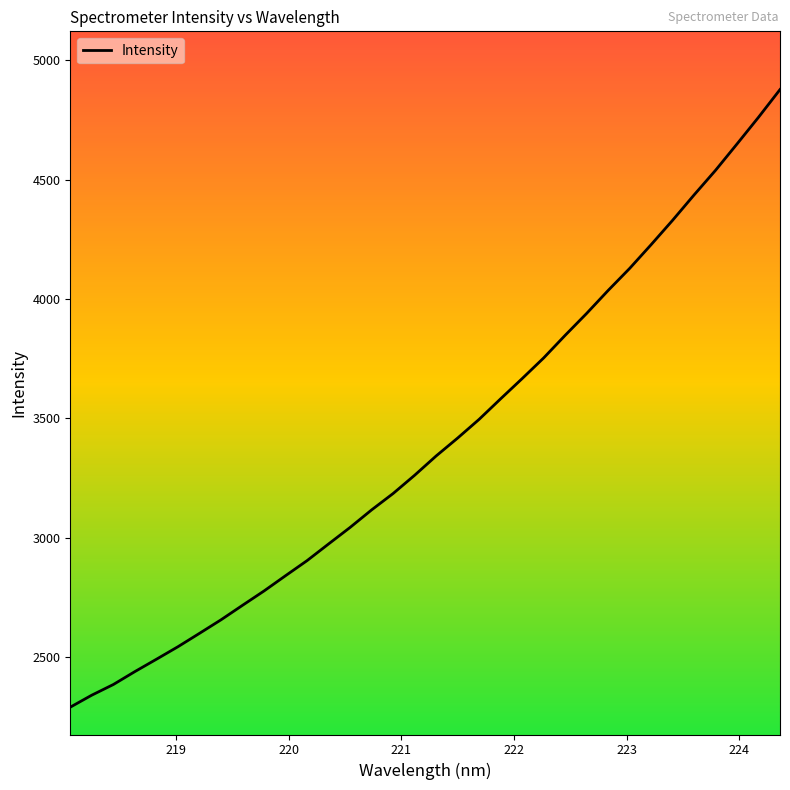

How many lines are shown in the chart?

1